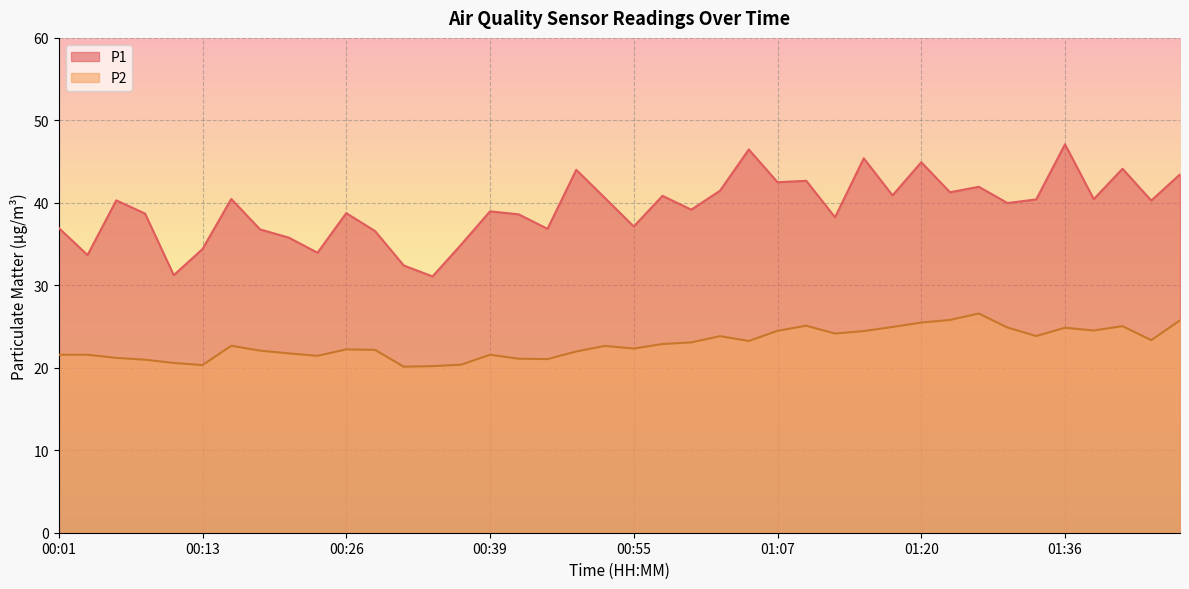

What position from the right is 01:07?

15